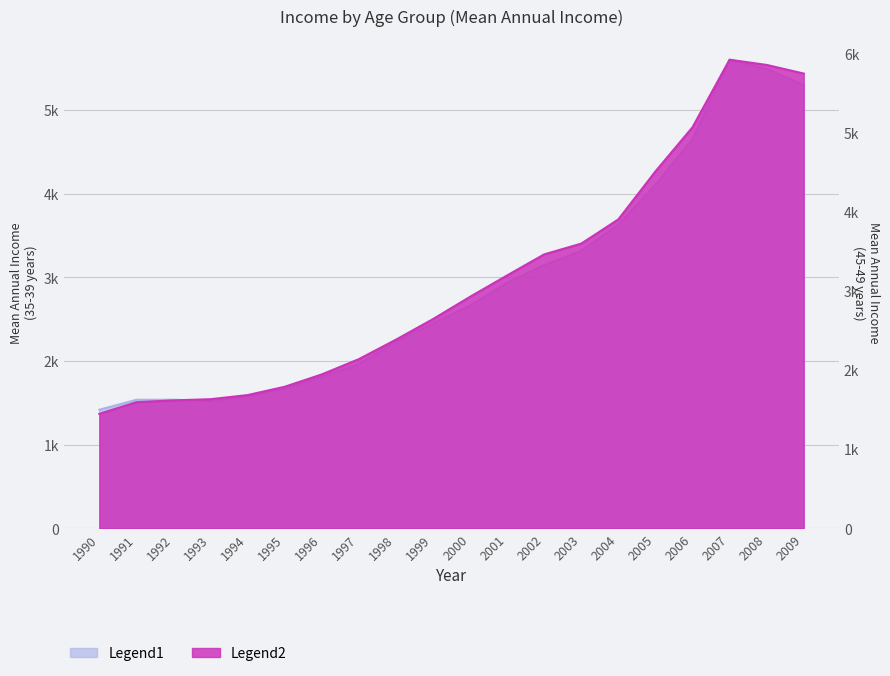

Rank the series by their average value, from lowest to highest.

Mean - 35-39 years, Mean - 45-49 years